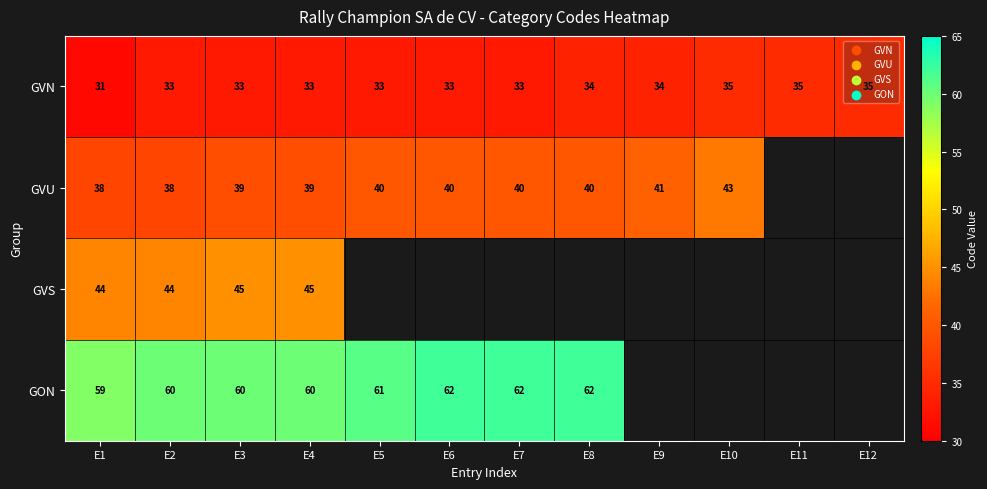

Which has a higher value, E12 or E7?

E12